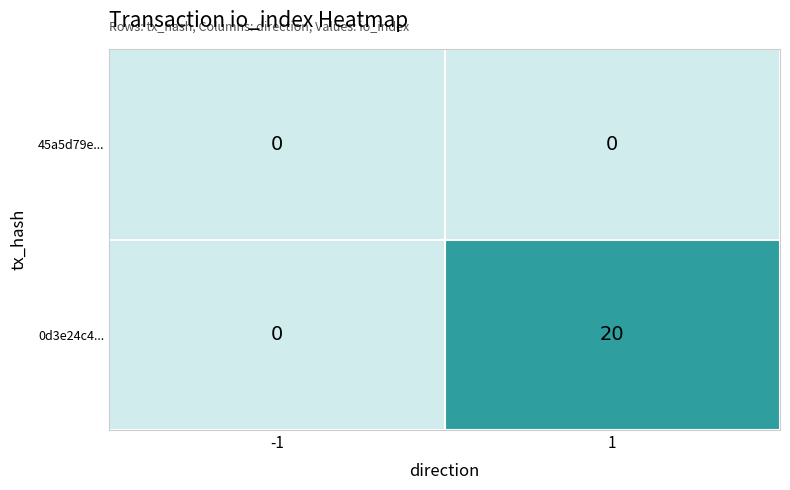

Read the 0d3e24c4... value at 1, to the nearest 10.

20